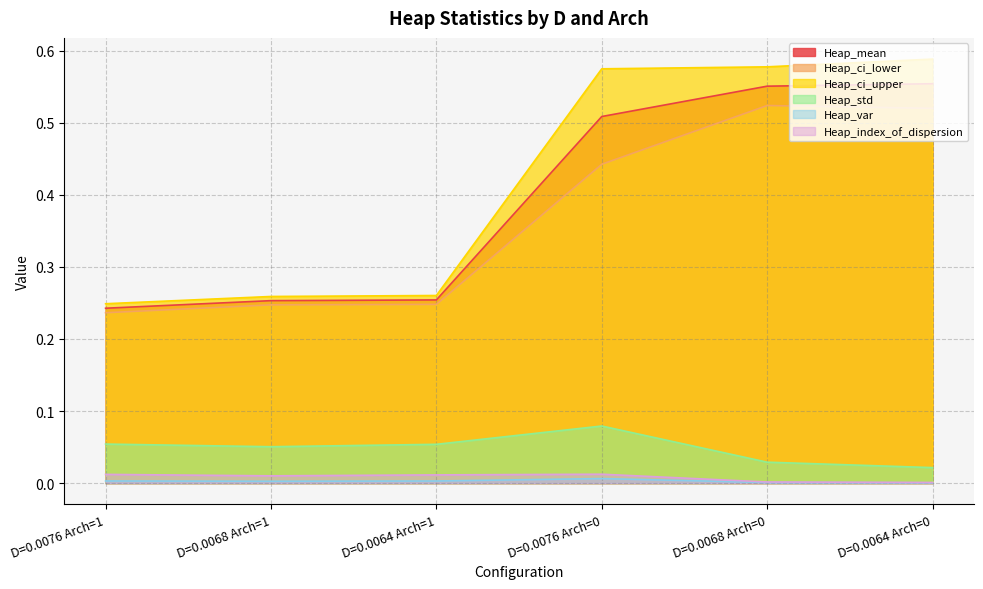

Reading right to left, extract all data points from this chart.

Heap_mean: D=0.0064 Arch=0=0.6	D=0.0068 Arch=0=0.6	D=0.0076 Arch=0=0.5	D=0.0064 Arch=1=0.3	D=0.0068 Arch=1=0.3	D=0.0076 Arch=1=0.2
Heap_ci_lower: D=0.0064 Arch=0=0.5	D=0.0068 Arch=0=0.5	D=0.0076 Arch=0=0.4	D=0.0064 Arch=1=0.2	D=0.0068 Arch=1=0.2	D=0.0076 Arch=1=0.2
Heap_ci_upper: D=0.0064 Arch=0=0.6	D=0.0068 Arch=0=0.6	D=0.0076 Arch=0=0.6	D=0.0064 Arch=1=0.3	D=0.0068 Arch=1=0.3	D=0.0076 Arch=1=0.2
Heap_std: D=0.0064 Arch=0=0.0	D=0.0068 Arch=0=0.0	D=0.0076 Arch=0=0.1	D=0.0064 Arch=1=0.1	D=0.0068 Arch=1=0.1	D=0.0076 Arch=1=0.1
Heap_var: D=0.0064 Arch=0=0.0	D=0.0068 Arch=0=0.0	D=0.0076 Arch=0=0.0	D=0.0064 Arch=1=0.0	D=0.0068 Arch=1=0.0	D=0.0076 Arch=1=0.0
Heap_index_of_dispersion: D=0.0064 Arch=0=0.0	D=0.0068 Arch=0=0.0	D=0.0076 Arch=0=0.0	D=0.0064 Arch=1=0.0	D=0.0068 Arch=1=0.0	D=0.0076 Arch=1=0.0